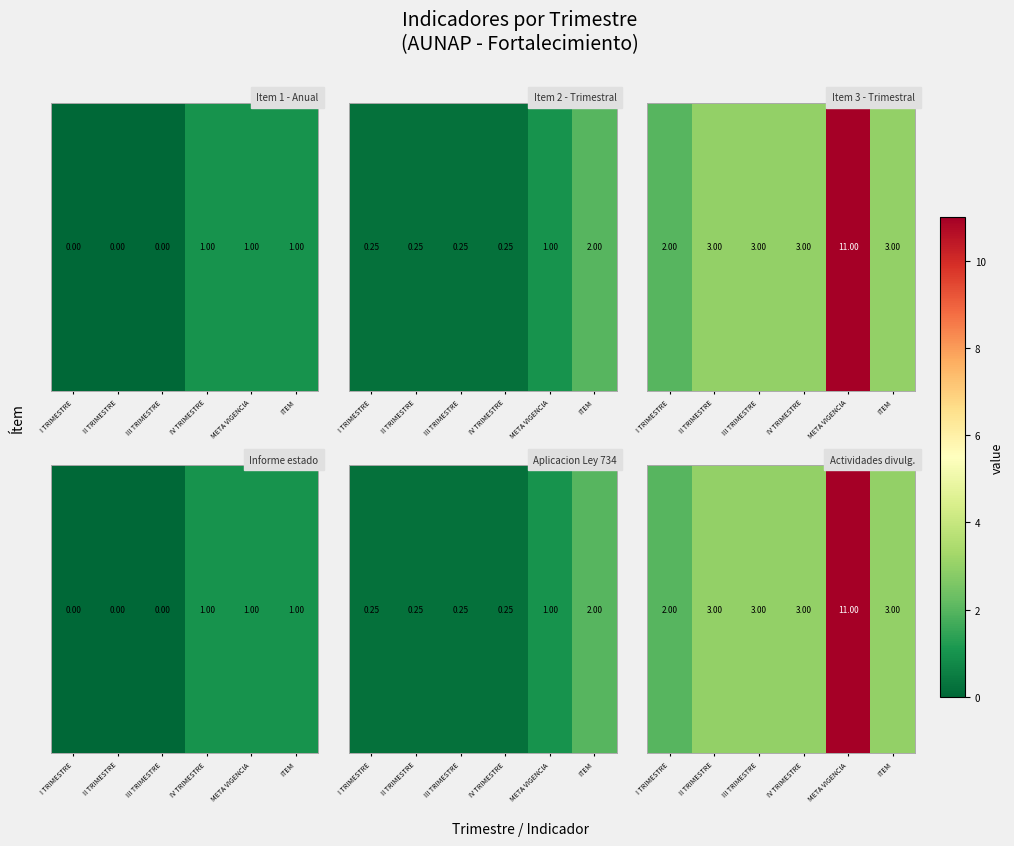

List the labels in order of value, largest first.

META VIGENCIA, II TRIMESTRE, III TRIMESTRE, IV TRIMESTRE, ITEM, I TRIMESTRE